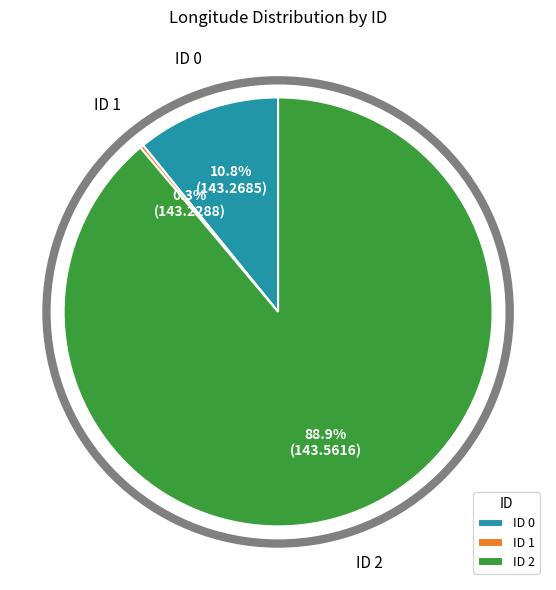

Approximately how many times larger is the value at ID 2 compared to ID 0?

8.2